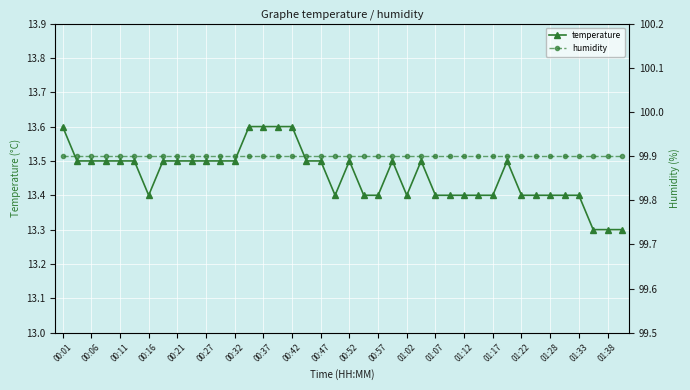

True or false: temperature has more than 2 points higher than both neighbors.

True